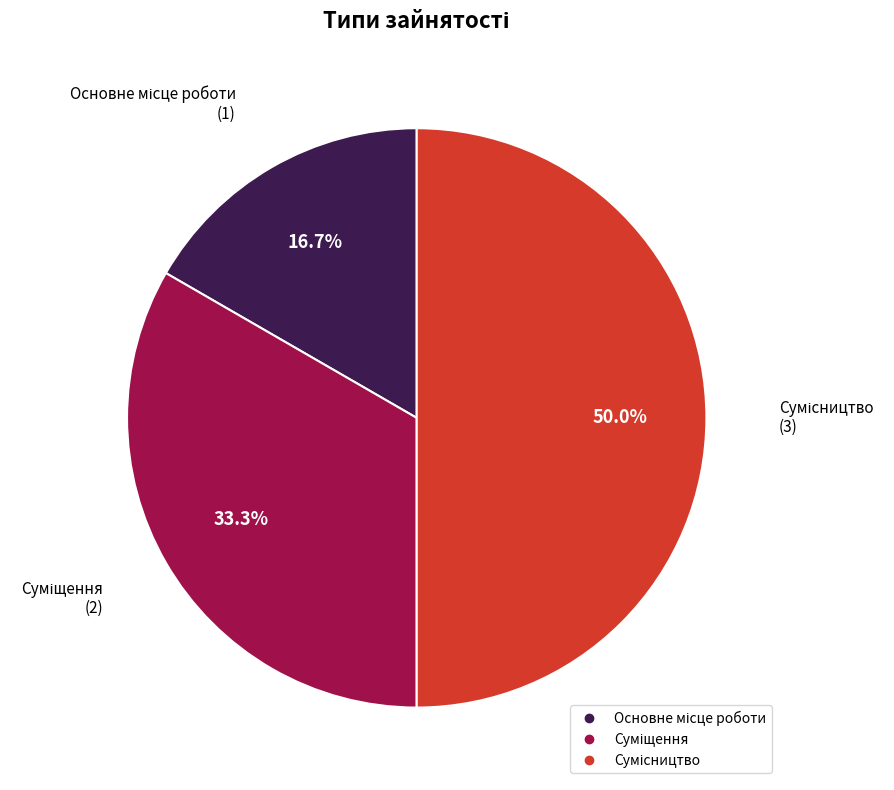

How many slices are in this pie chart?

3